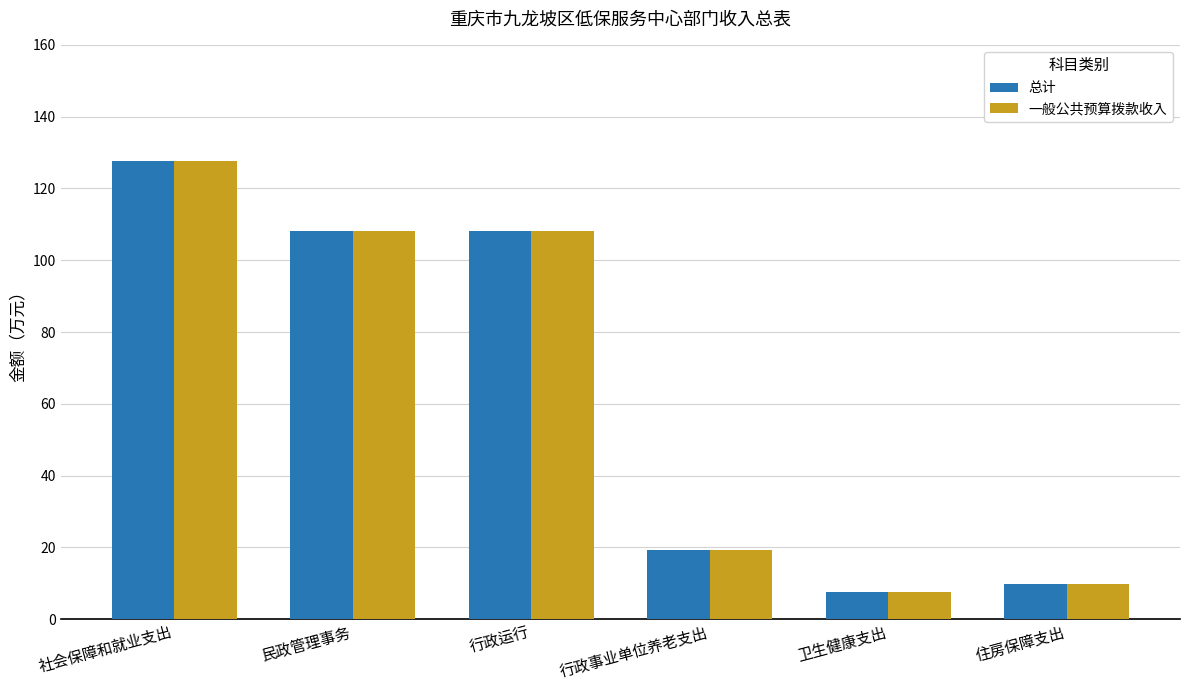

Which category has the lowest value in the 一般公共预算拨款收入 series?

卫生健康支出